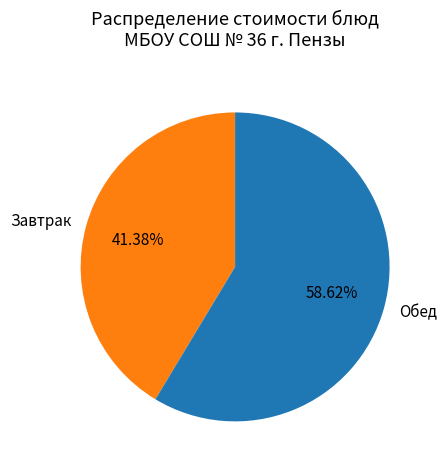

Is Обед the majority of the pie?

Yes